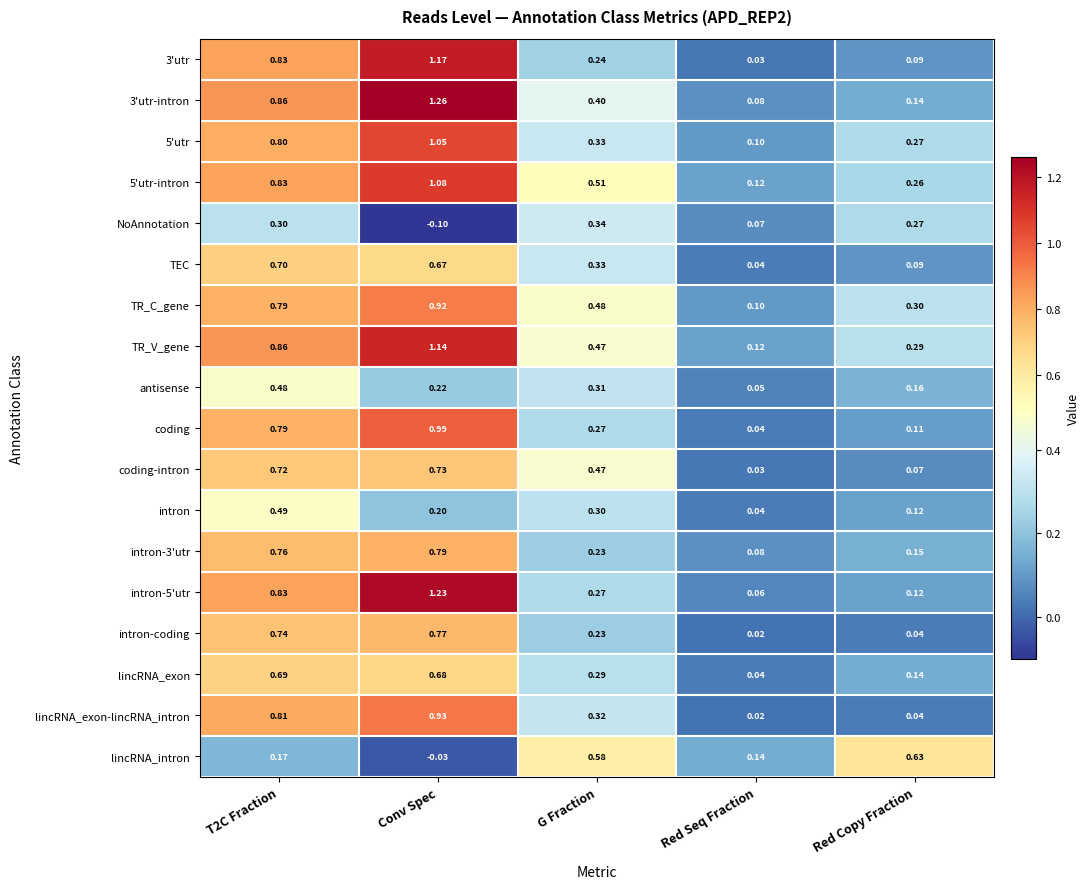

At which category is the sum across all series the highest?

Conv Spec